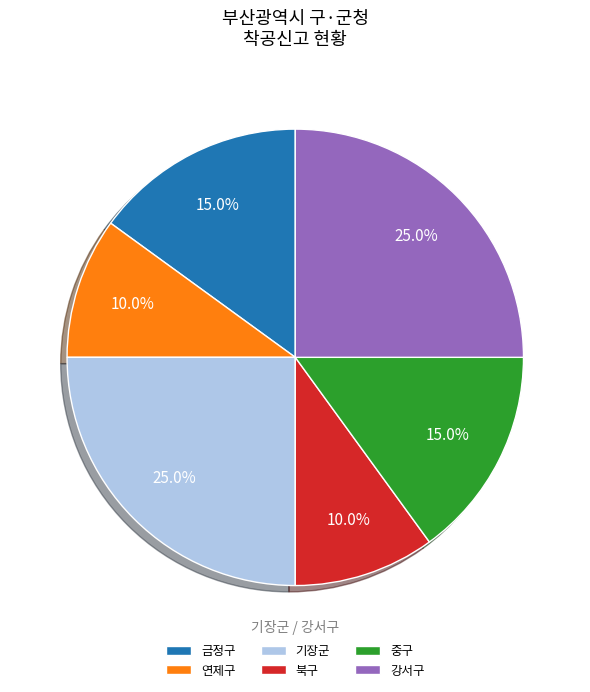

Is there any slice that represents more than half of the pie?

No